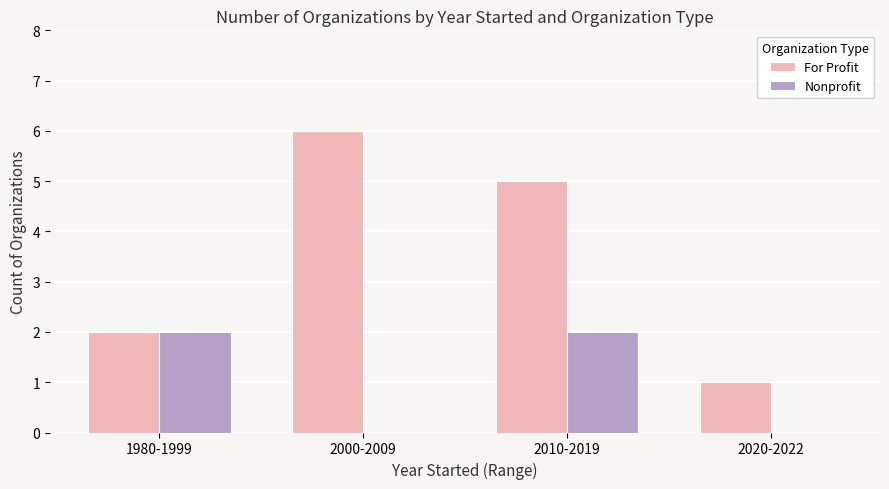

What is the total value across all series at 2010-2019?

7